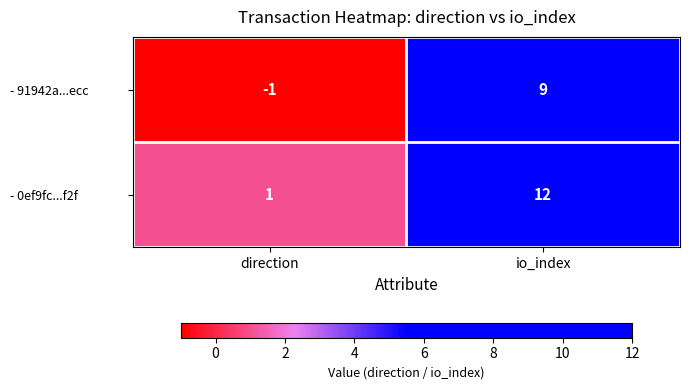

True or false: - 0ef9fc...f2f has a value of 1 at direction.

True